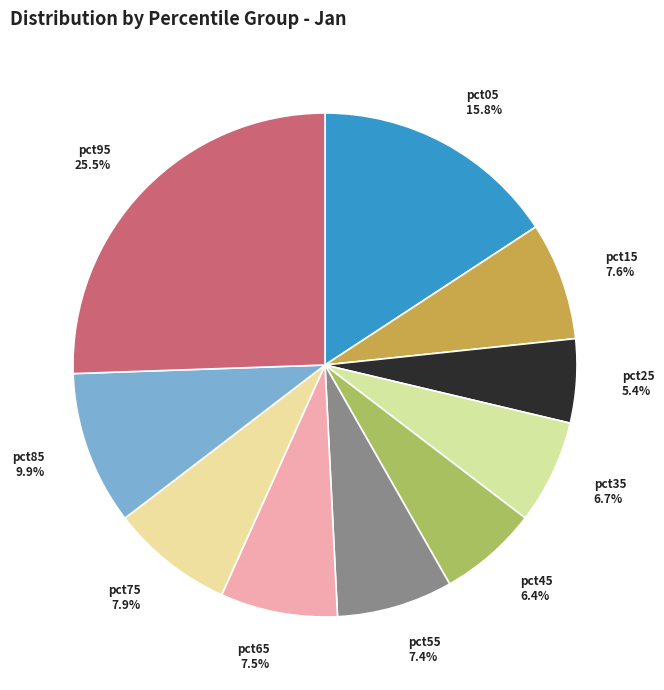

The pct85 slice represents 10% of the pie. True or false?

True